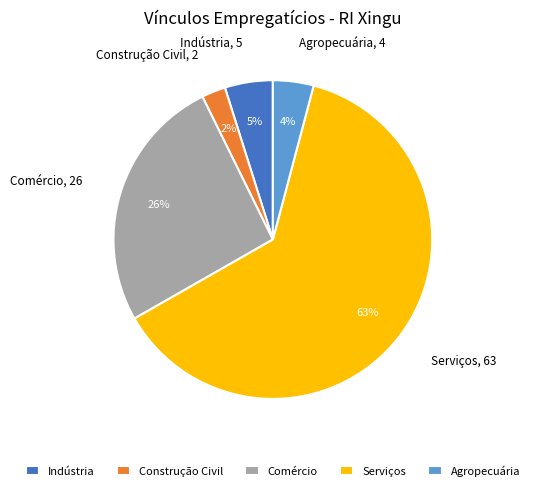

Combined, do Agropecuária and Indústria account for over 50%?

No